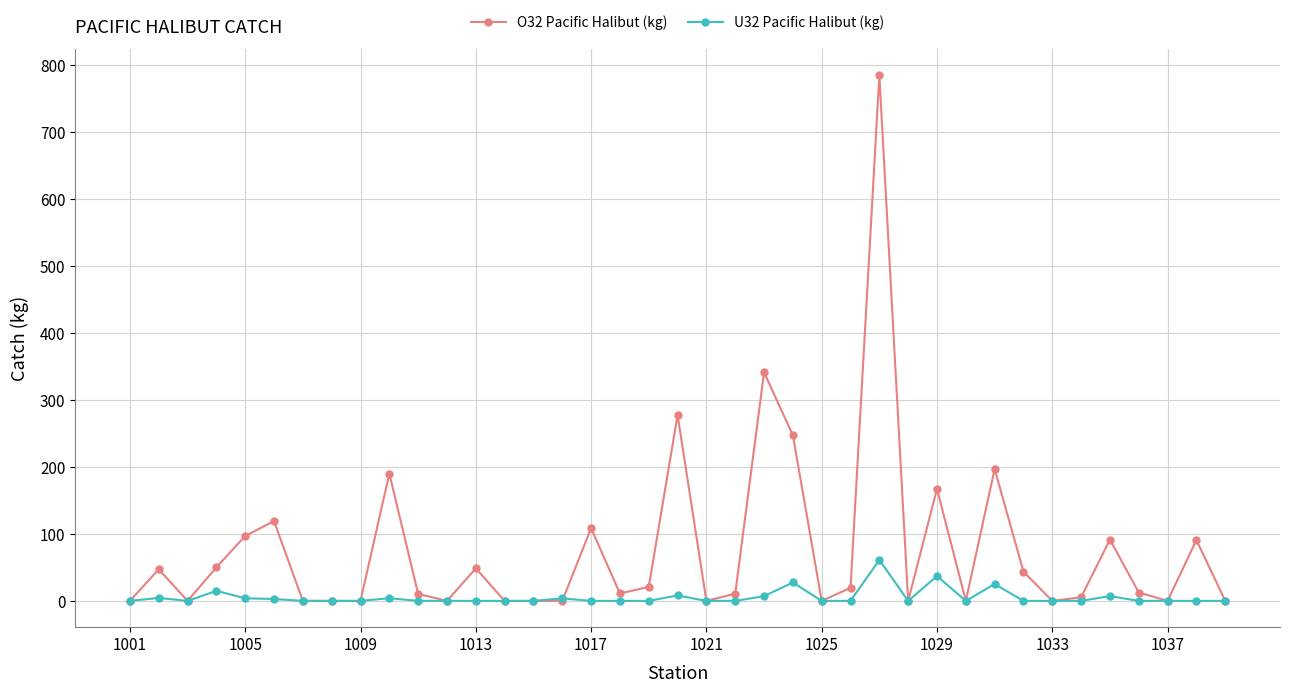

Rank the series by their maximum value, from highest to lowest.

O32 Pacific Halibut (kg), U32 Pacific Halibut (kg)